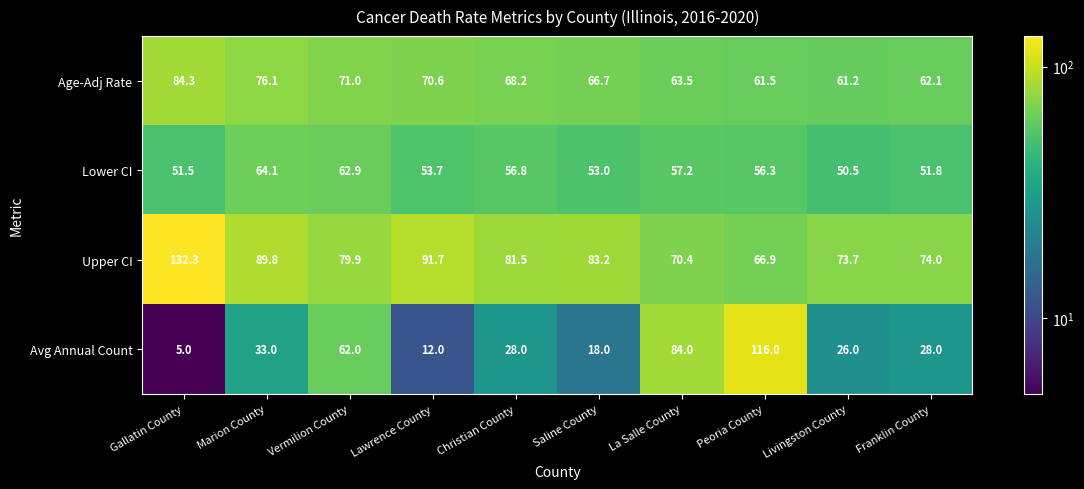

What is the difference between the highest and lowest values at Gallatin County?

127.3